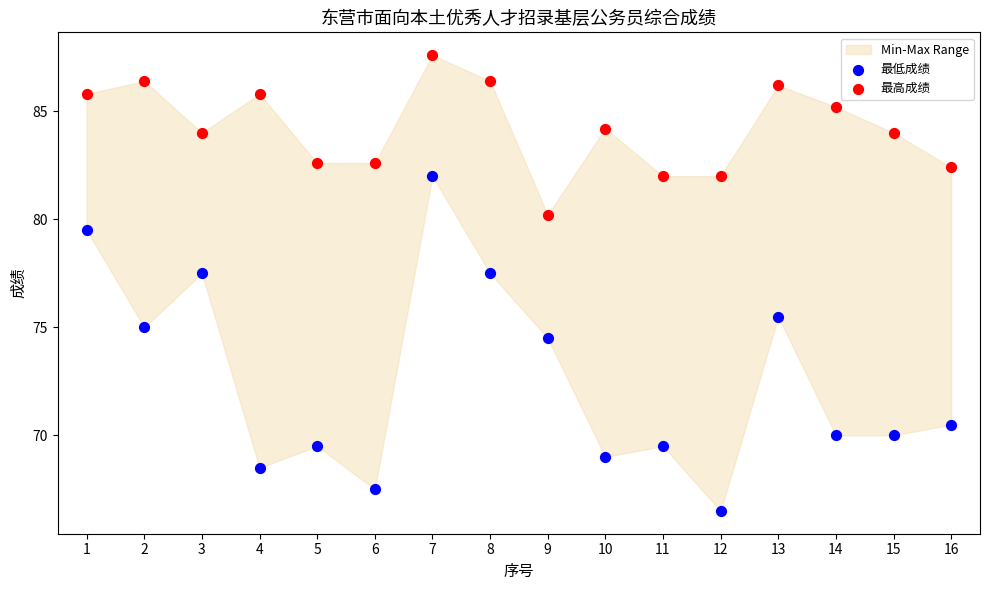

Which series has the largest Y range (max minus min)?

最低成绩